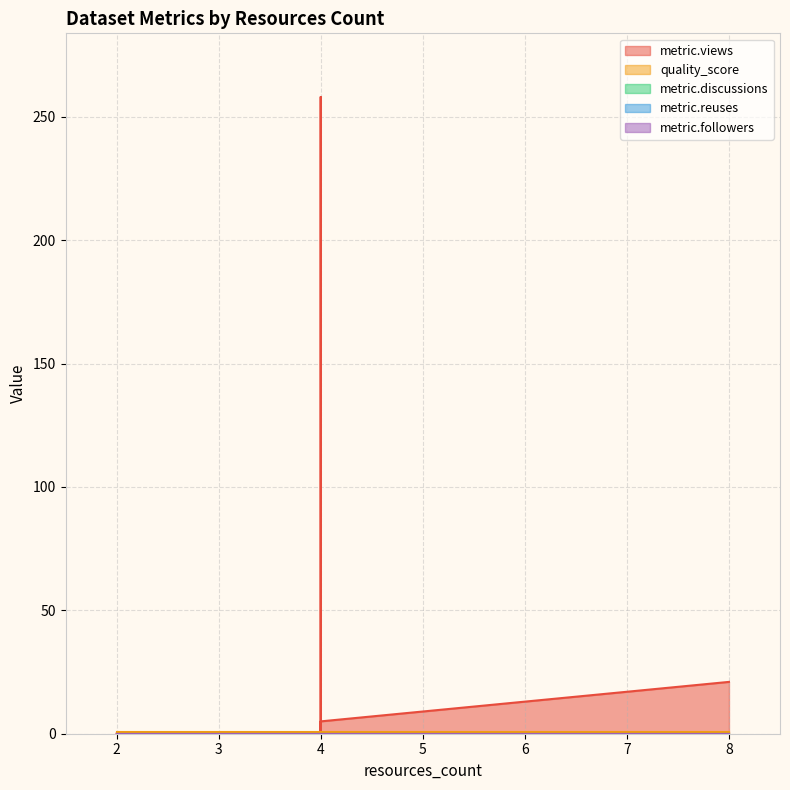

What is the sum of all metric.views values?

285.0